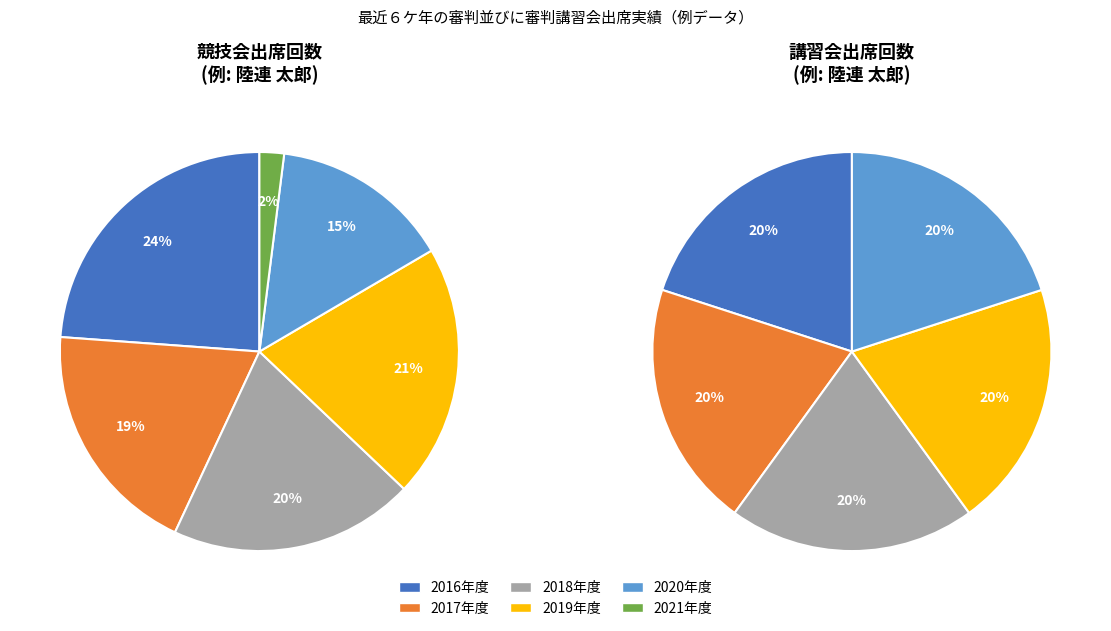

Which slice is the largest?

2016年度